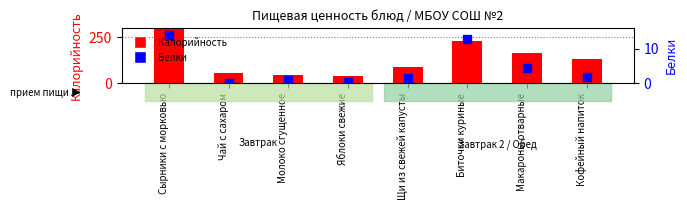

At how many categories does at least one series exceed 107?

4